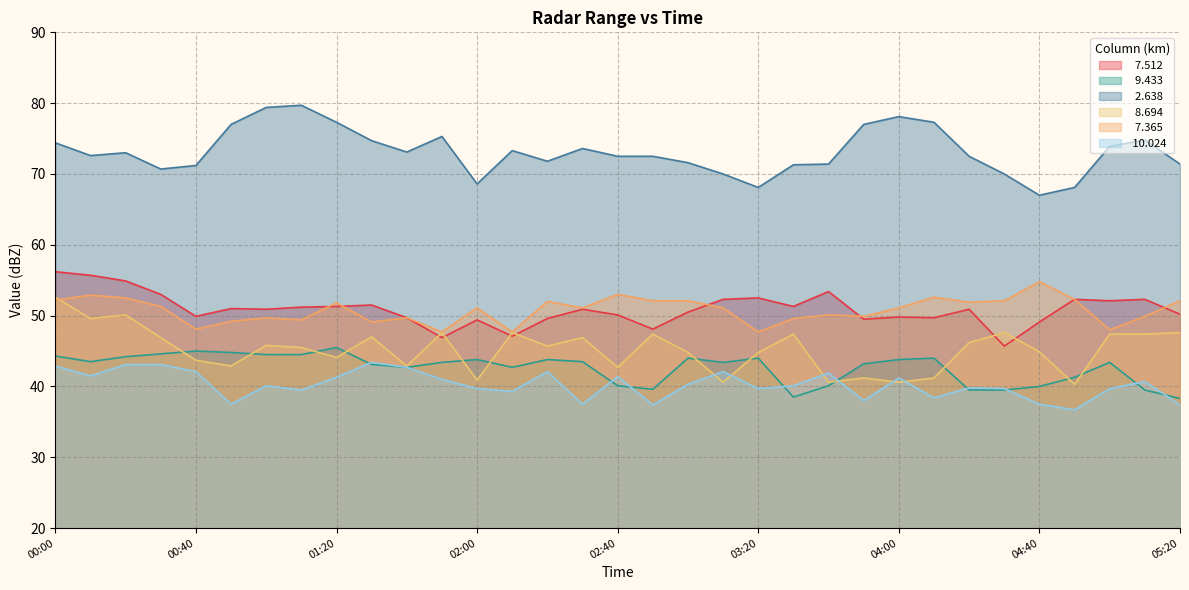

True or false:   8.694 and   9.433 intersect in this chart.

True